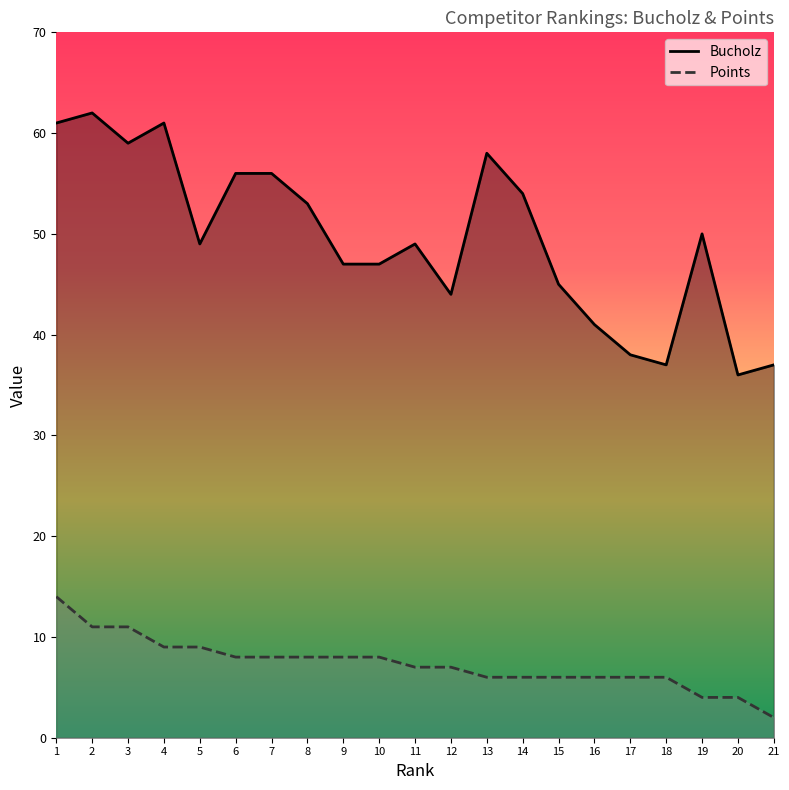

How many distinct data groups are displayed?

2